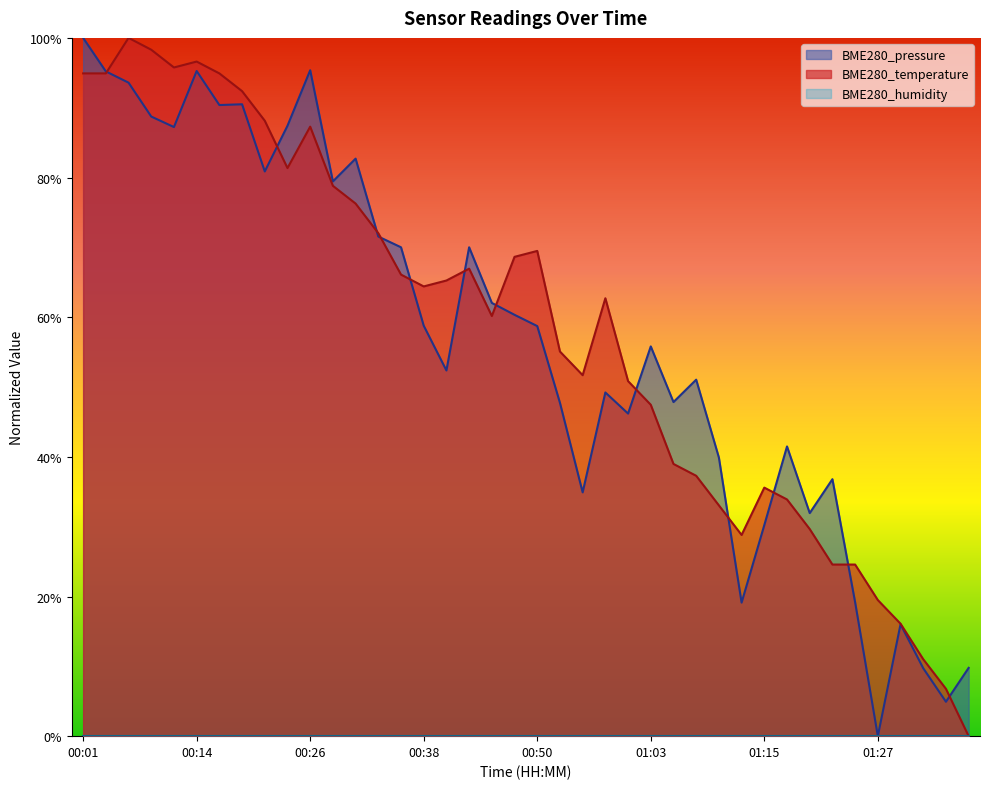

True or false: BME280_pressure and BME280_temperature intersect in this chart.

True